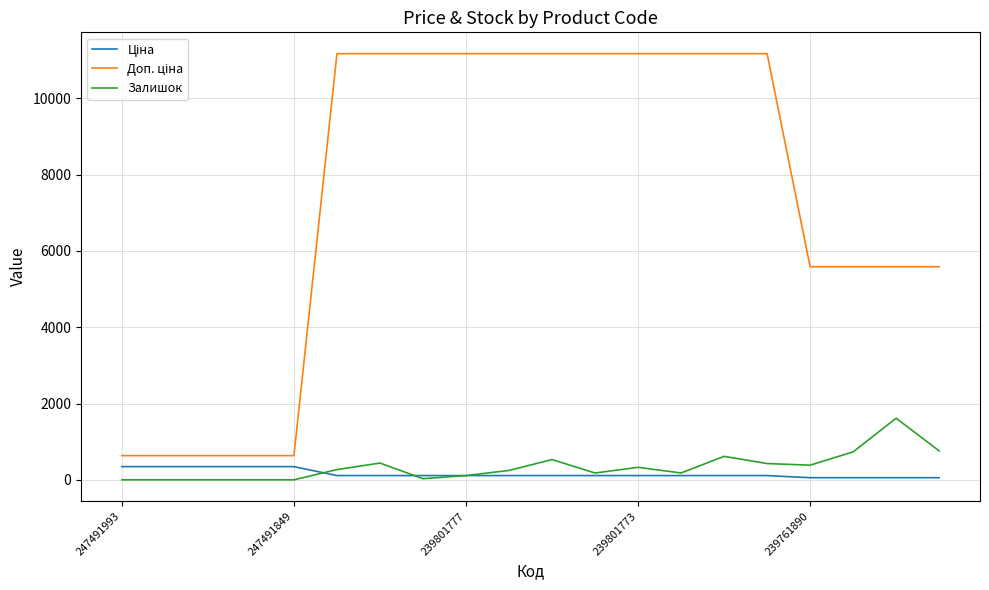

True or false: Доп. ціна and Залишок intersect in this chart.

False